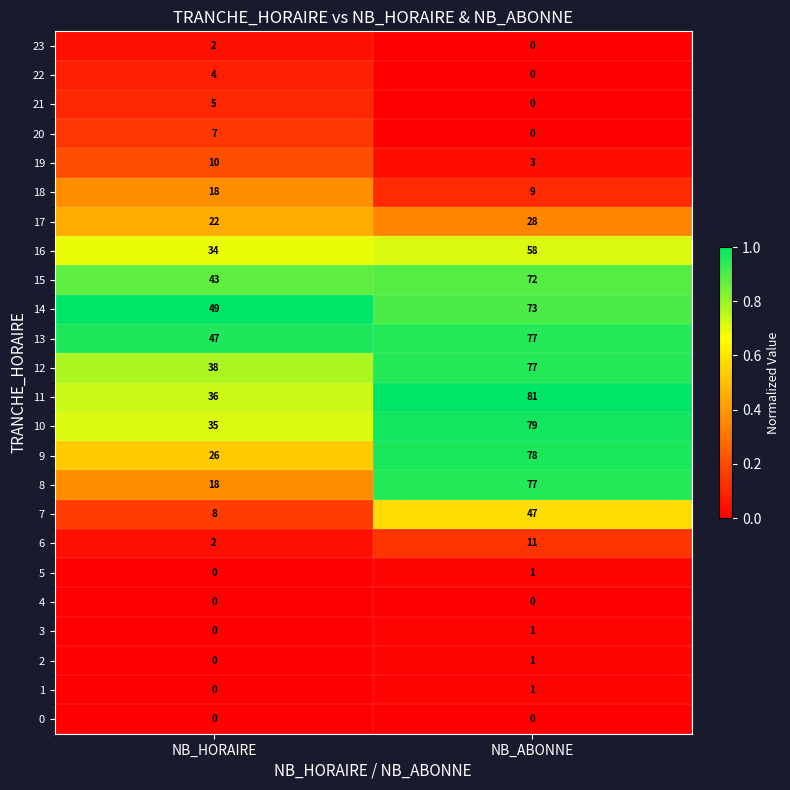

Rank the categories by 17 value from lowest to highest.

NB_HORAIRE, NB_ABONNE